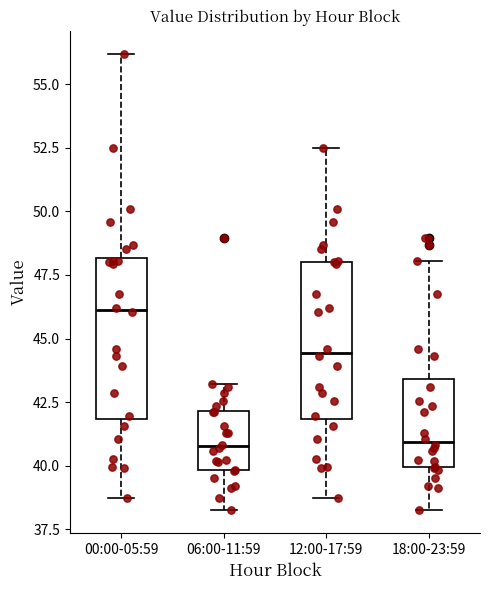

Reading left to right, transcribe this box plot: for each box, give where its median line is, the range the box spans, and where its two whiskers end, as read against the y-axis. The values are not printed on the chart, so give them approximately, as read against the axis.

00:00-05:59: median 46.0, box 42.0 to 48.0, whiskers 38.5 to 56.0
06:00-11:59: median 41.0, box 40.0 to 42.0, whiskers 38.5 to 43.0
12:00-17:59: median 44.5, box 42.0 to 48.0, whiskers 38.5 to 52.5
18:00-23:59: median 41.0, box 40.0 to 43.5, whiskers 38.5 to 48.0